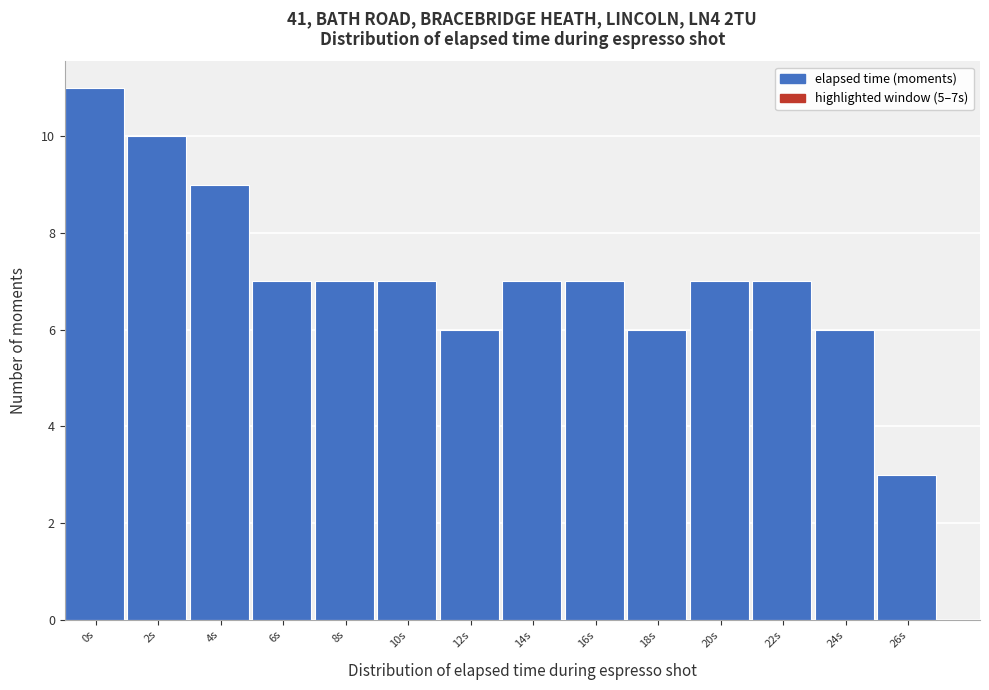

Reading left to right, extract all data points from this chart.

0s=11	2s=10	4s=9	6s=7	8s=7	10s=7	12s=6	14s=7	16s=7	18s=6	20s=7	22s=7	24s=6	26s=3